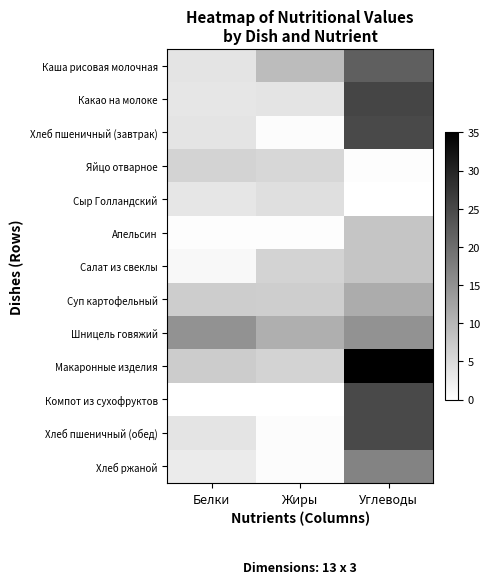

What is the total value across all series at Углеводы?

216.8